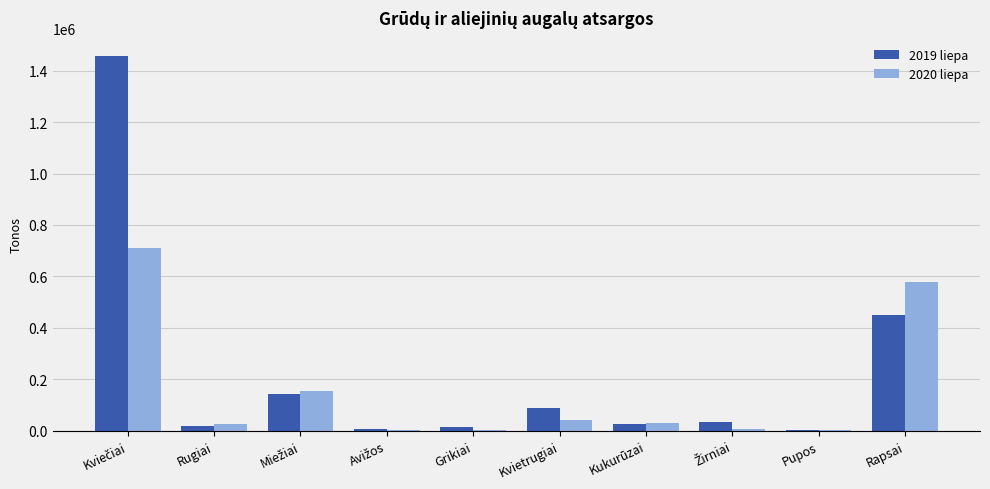

What is the highest value of the 2019 liepa series?

1455064.1